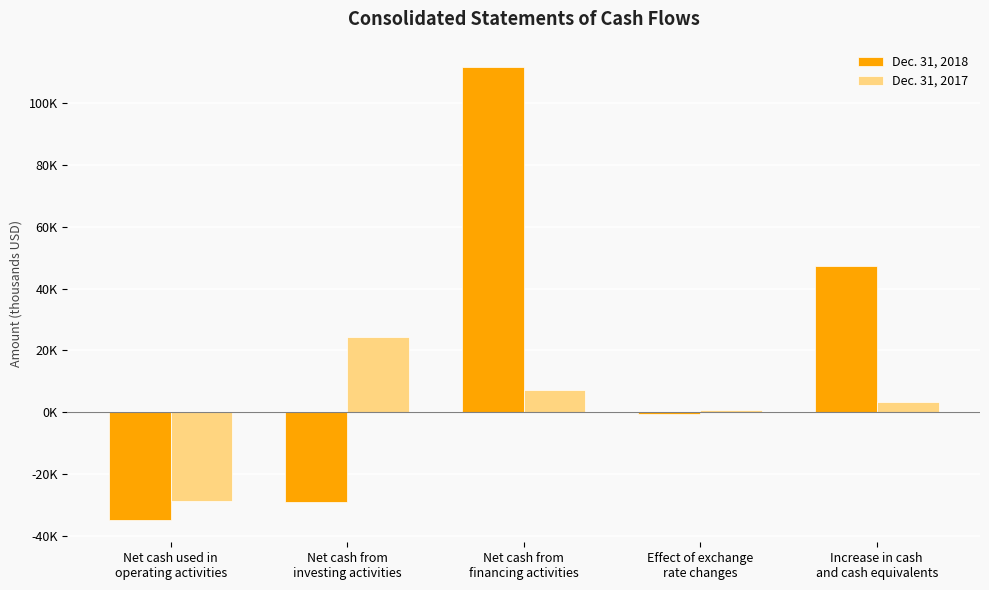

Are the bars grouped side by side (vs. stacked)?

Yes